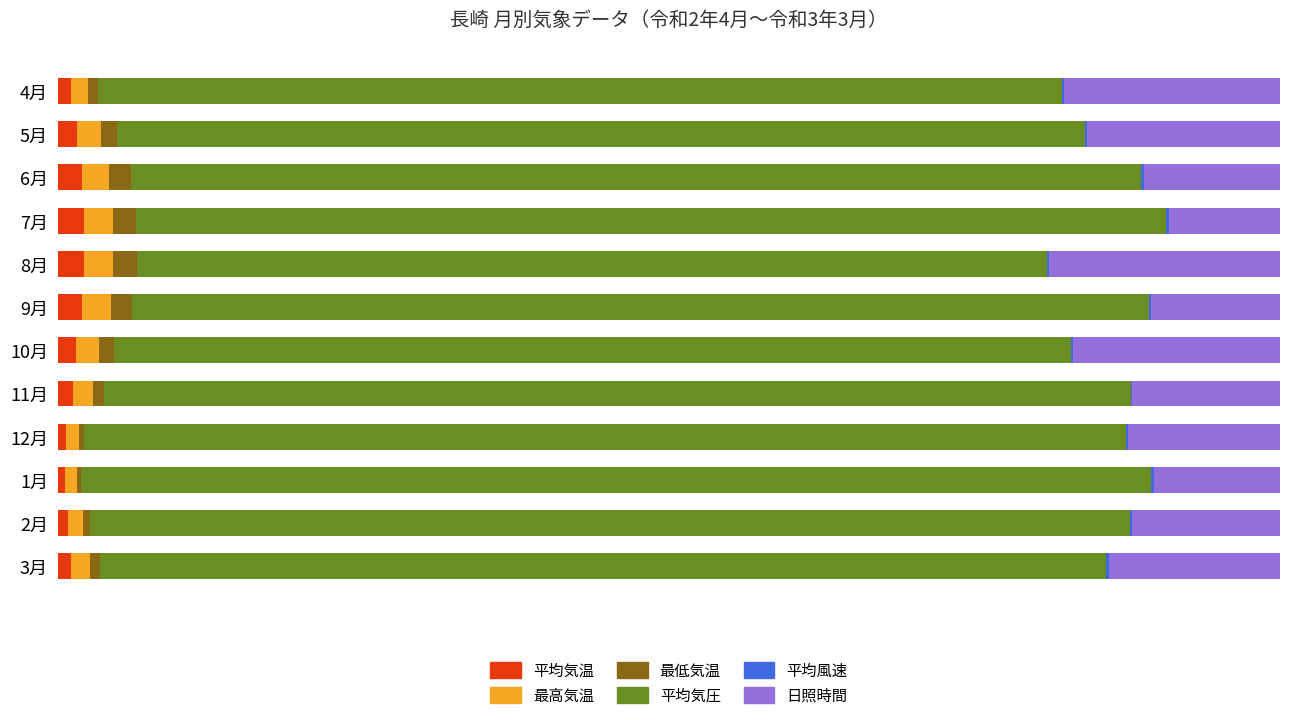

How many groups of bars are there?

12